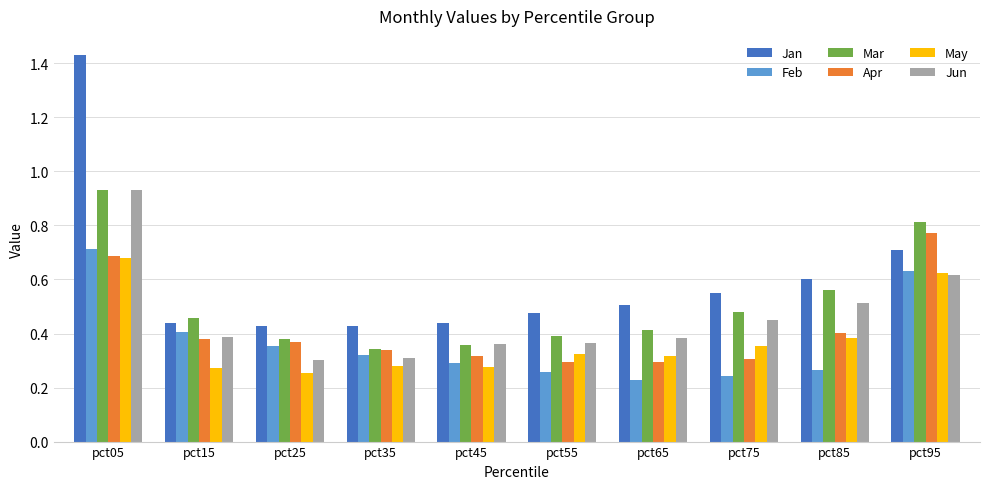

At which label does Jan reach its peak?

pct05